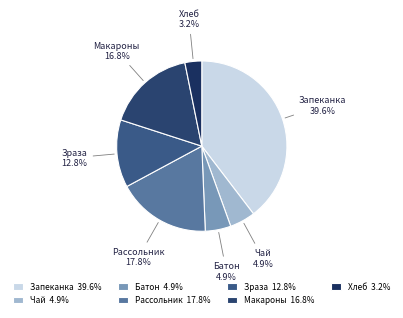

What is the largest slice in the pie chart?

Запеканка 39.6%